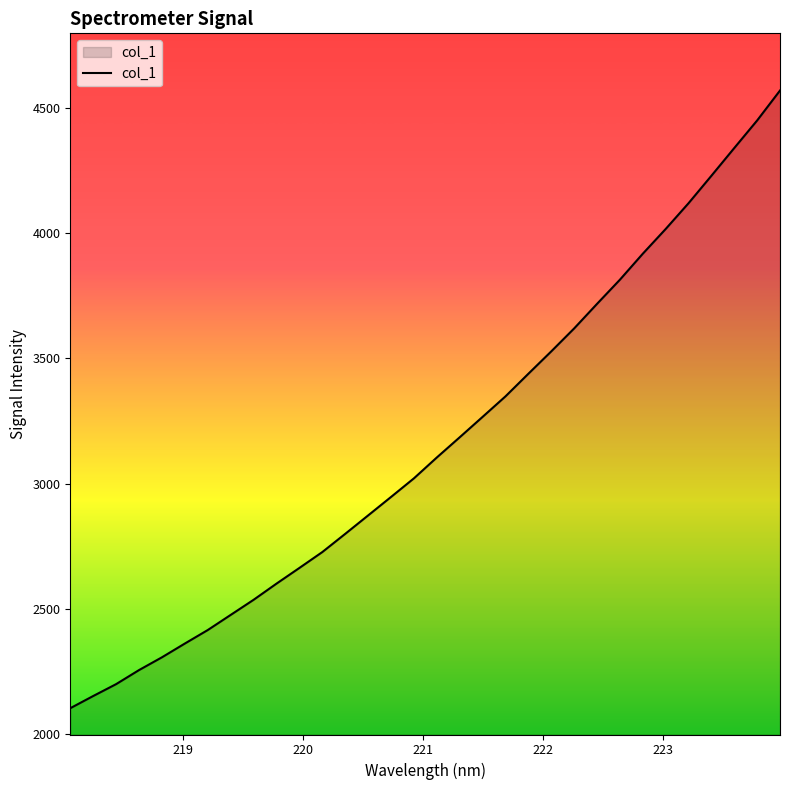

What is the smallest value displayed?

2102.1